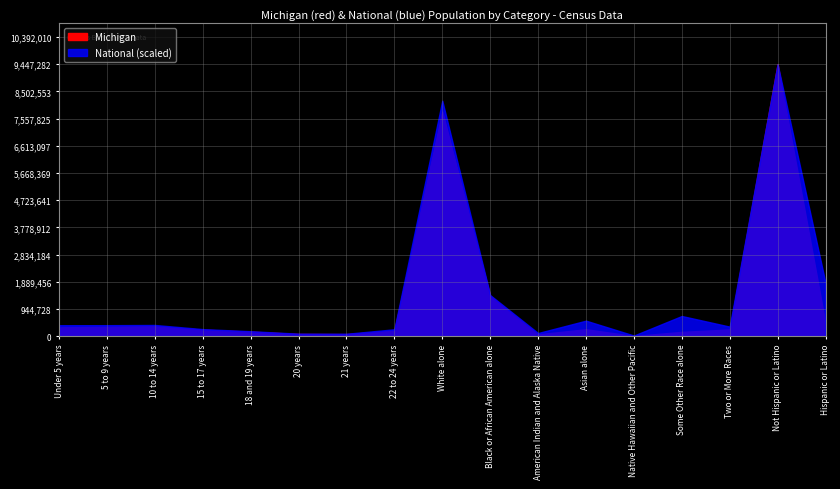

What is the label of the 5th point from the right?

Native Hawaiian and Other Pacific